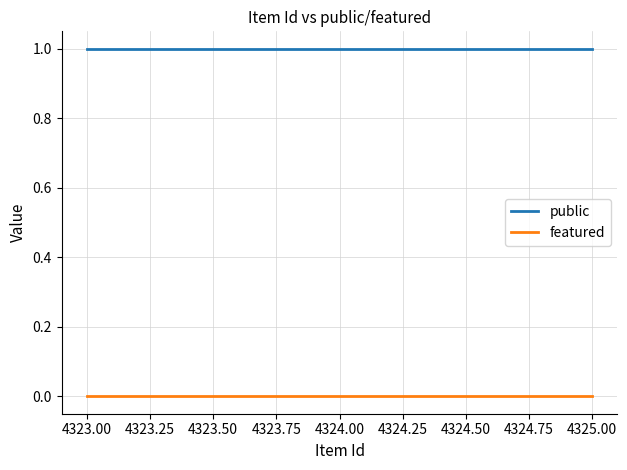

What position from the right is 4323.00?

3